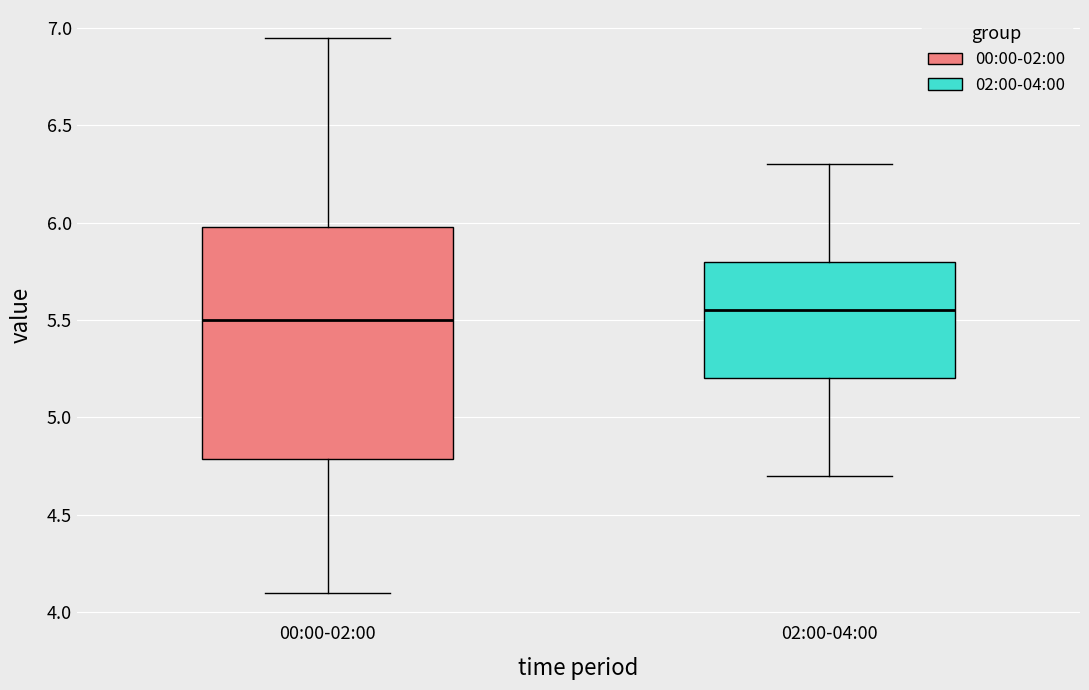

Reading left to right, transcribe this box plot: for each box, give where its median line is, the range the box spans, and where its two whiskers end, as read against the y-axis. The values are not printed on the chart, so give them approximately, as read against the axis.

00:00-02:00: median 5.50, box 4.80 to 6.00, whiskers 4.10 to 6.95
02:00-04:00: median 5.55, box 5.20 to 5.80, whiskers 4.70 to 6.30